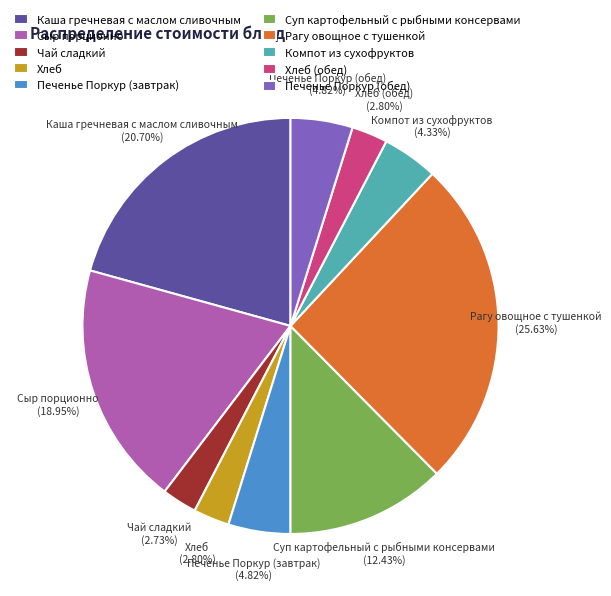

Between Хлеб and Суп картофельный с рыбными консервами, which is larger?

Суп картофельный с рыбными консервами